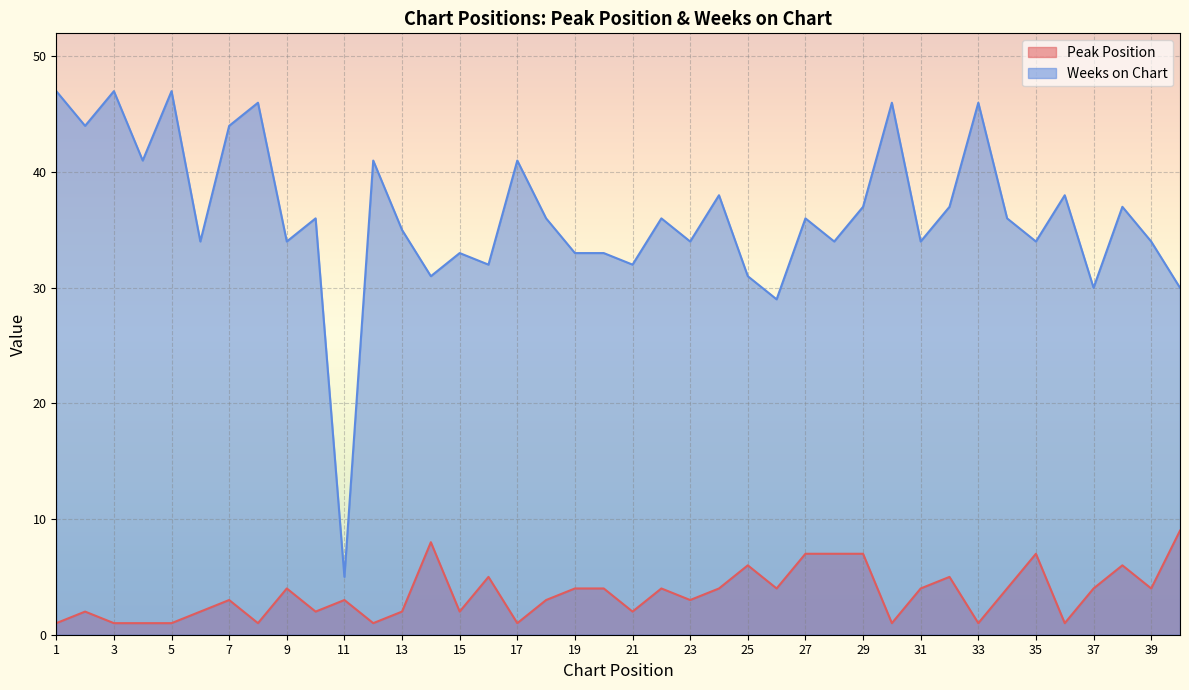

Reading left to right, what are all the values shown in this chart?

Peak Position: 1	2	1	1	1	2	3	1	4	2	3	1	2	8	2	5	1	3	4	4	2	4	3	4	6	4	7	7	7	1	4	5	1	4	7	1	4	6	4	9
Weeks on Chart: 47	44	47	41	47	34	44	46	34	36	5	41	35	31	33	32	41	36	33	33	32	36	34	38	31	29	36	34	37	46	34	37	46	36	34	38	30	37	34	30